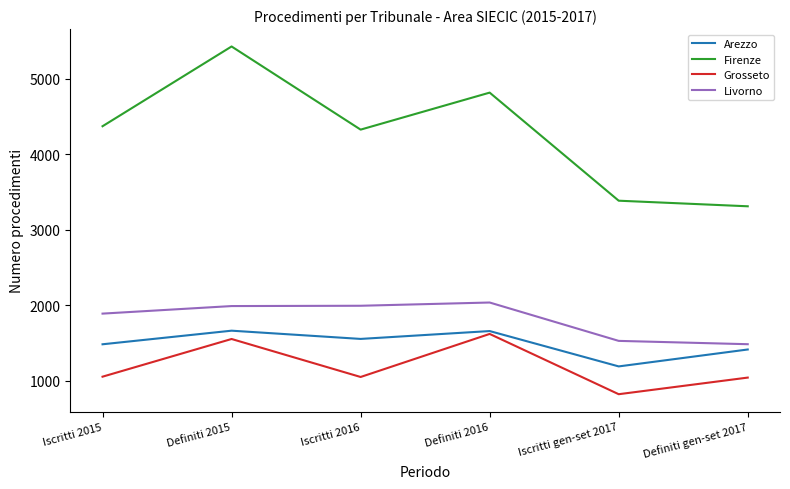

Where is Livorno nearest to the value 1759?

Iscritti 2015